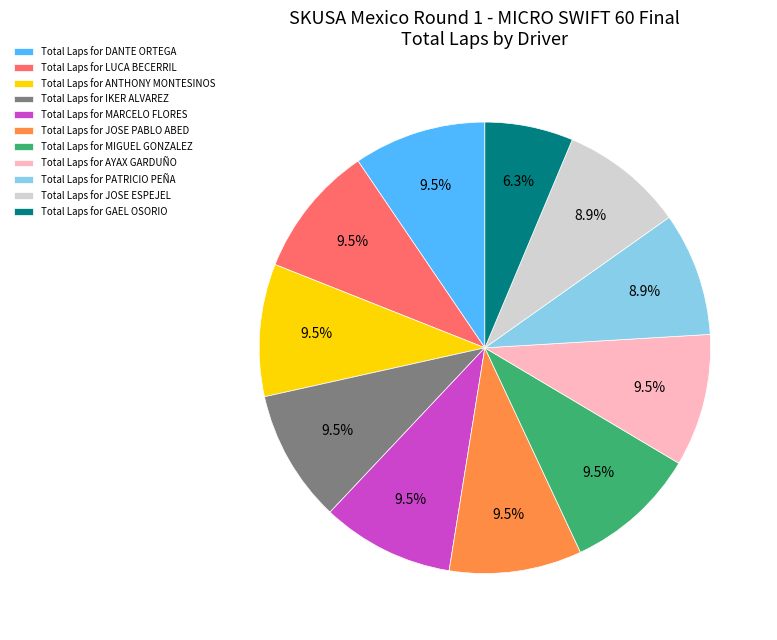

Does Total Laps for PATRICIO PEÑA represent more than half of the total?

No